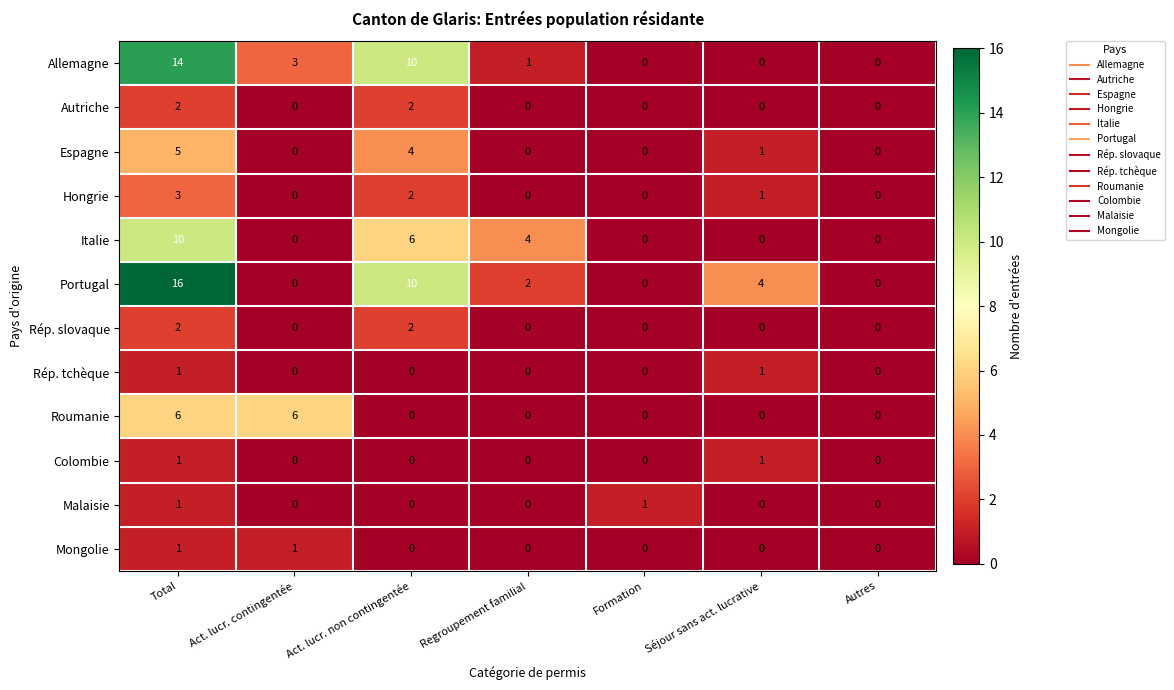

At which category is the sum across all series the highest?

Total